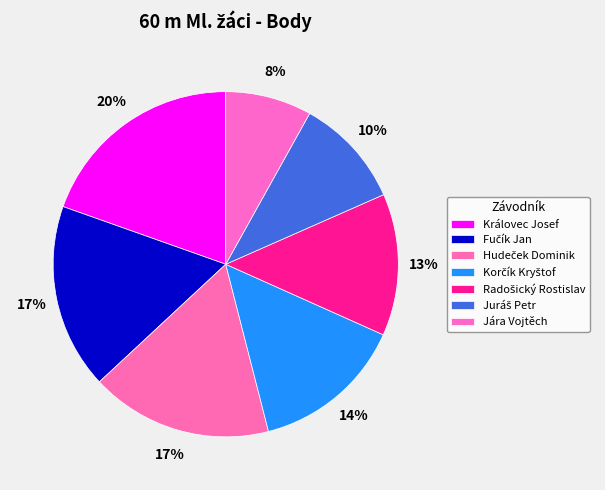

To the nearest percent, what is the average slice percentage?

14%